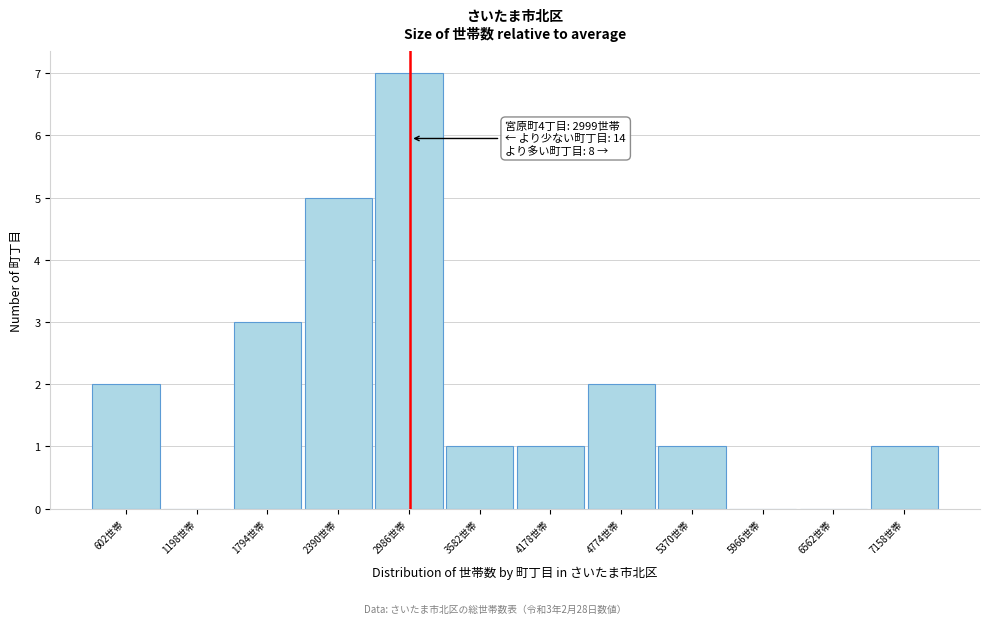

Over which range of the x-axis is the bar tallest?

2700 to 3300